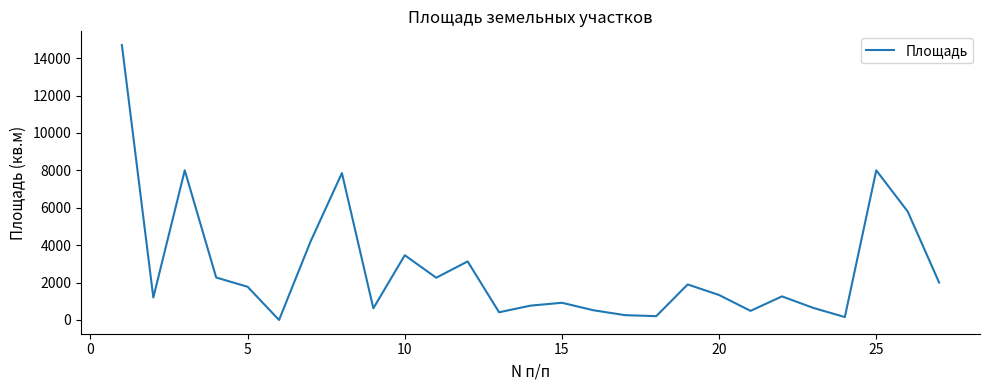

What is the difference between the maximum and minimum values?

14698